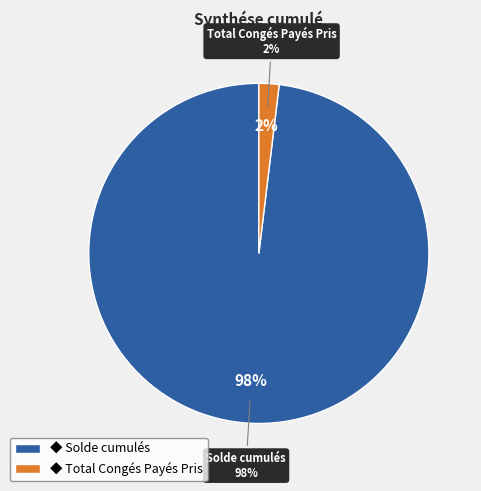

To the nearest percent, what portion does Total Congés Payés Pris represent?

2%